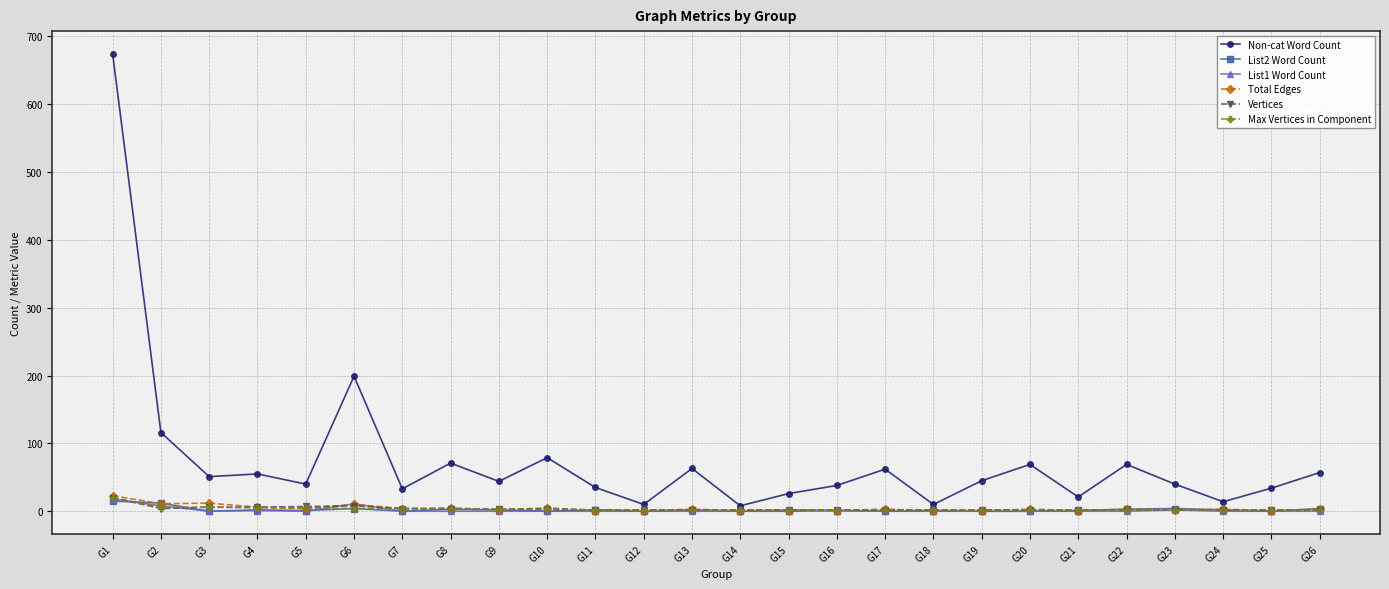

Which series has the largest range (max minus min)?

Non-cat Word Count